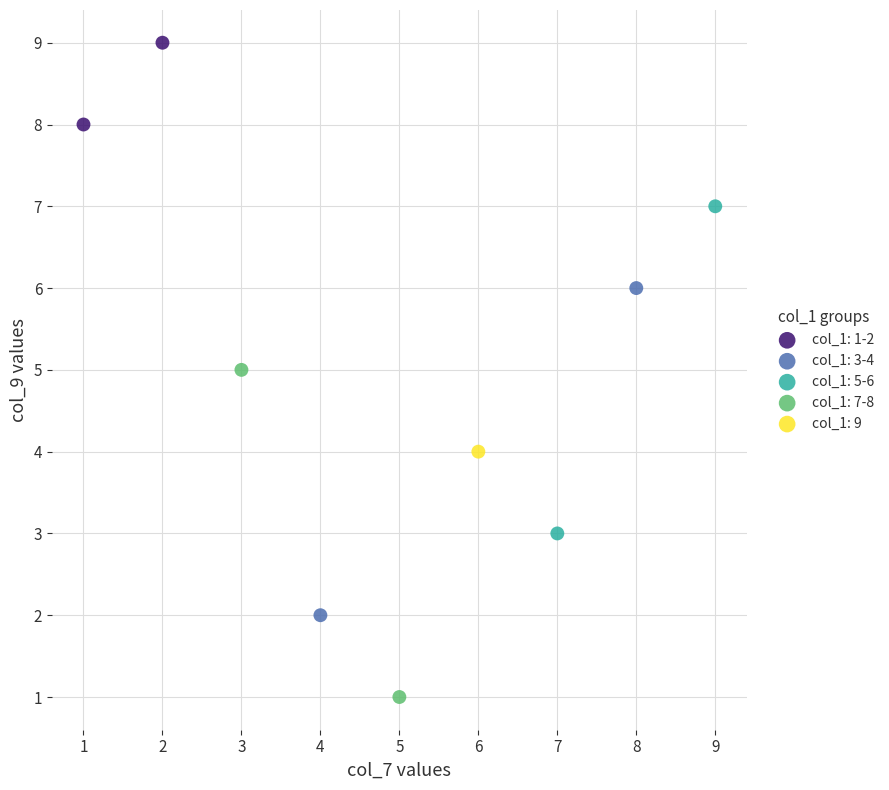

Which series contains the lowest Y value?

col_1: 7-8